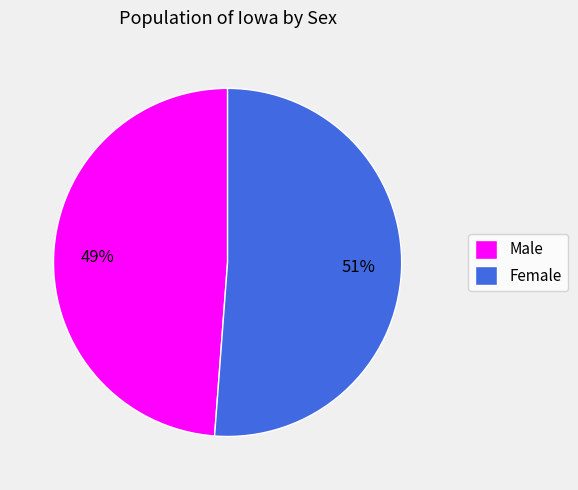

To the nearest percent, what is the difference between the largest and smallest slice percentages?

2%